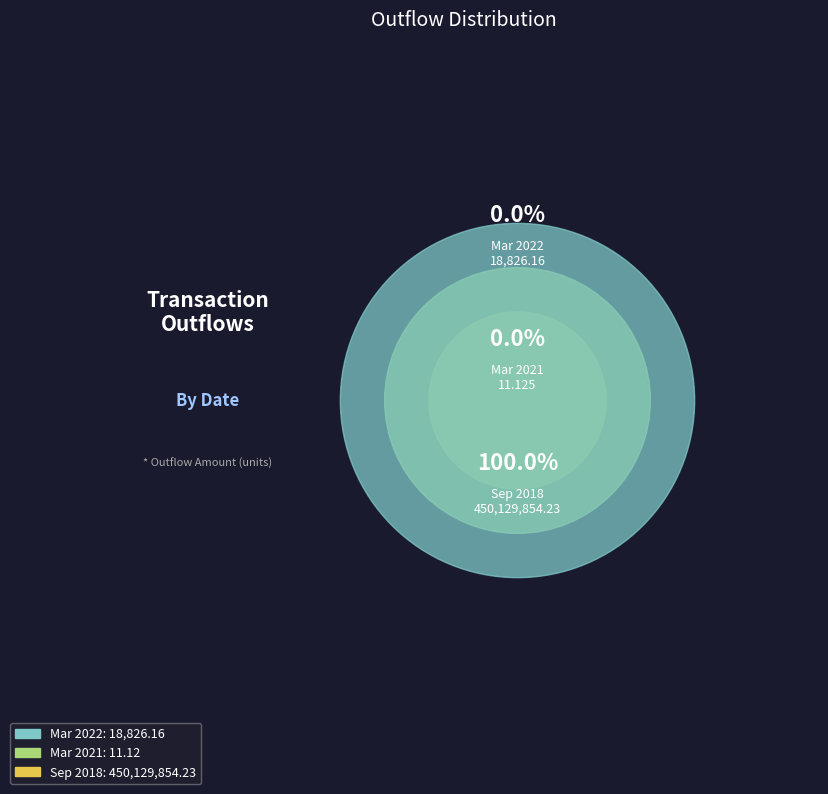

Is the sum of Sep 2018 and Mar 2021 greater than half?

Yes